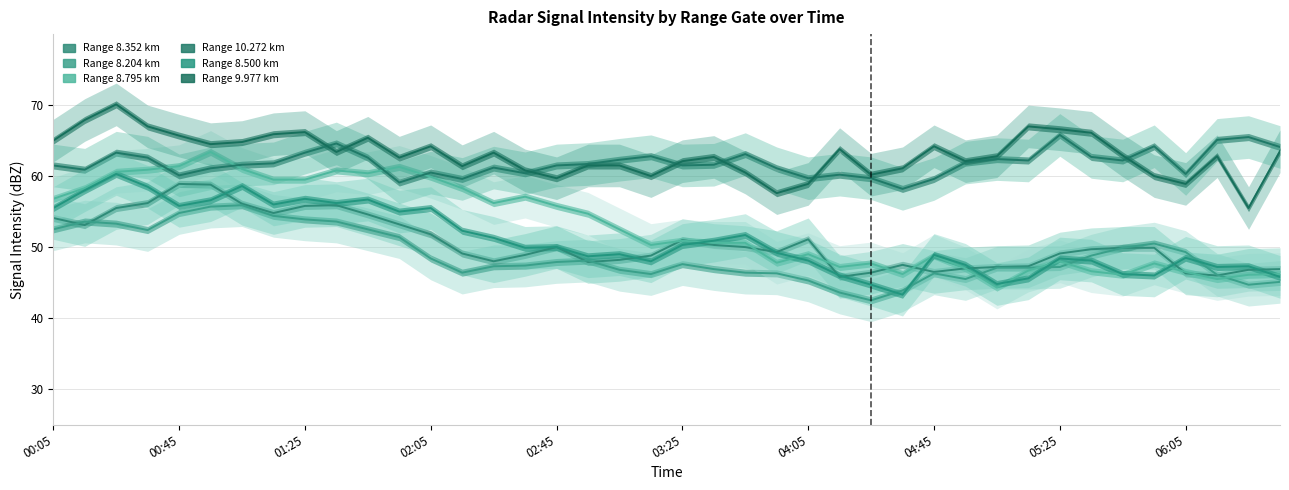

How many interior local valleys does the 10.272 series have?

11